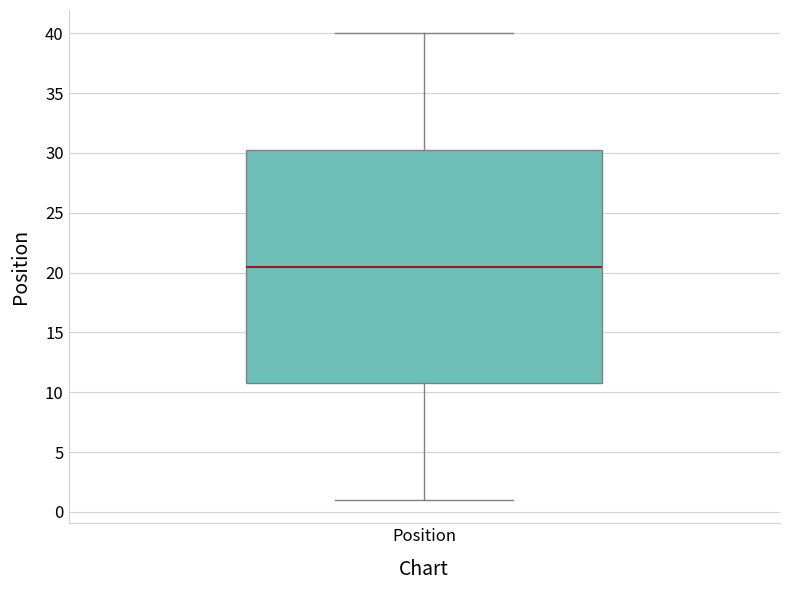

Where does the median line of the box for Position sit on the y-axis? The values are not printed on the chart, so give them approximately, as read against the axis.

20.5